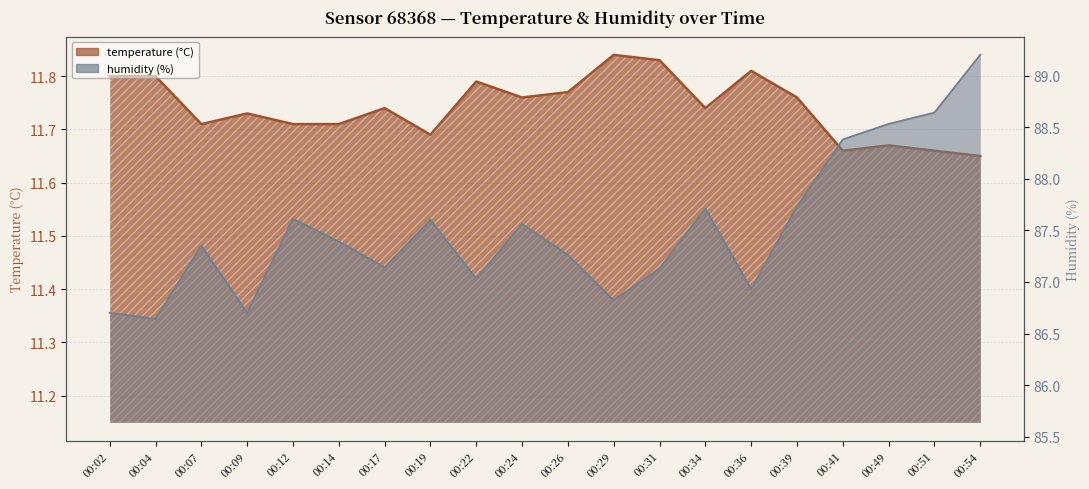

True or false: humidity has a value of 87.3 at 00:26.

True